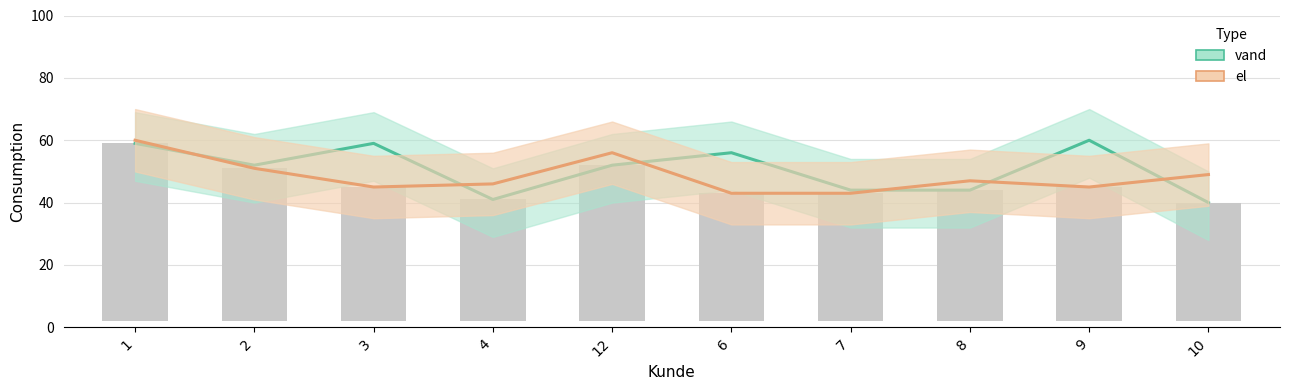

What is the sum of all vand values?

507